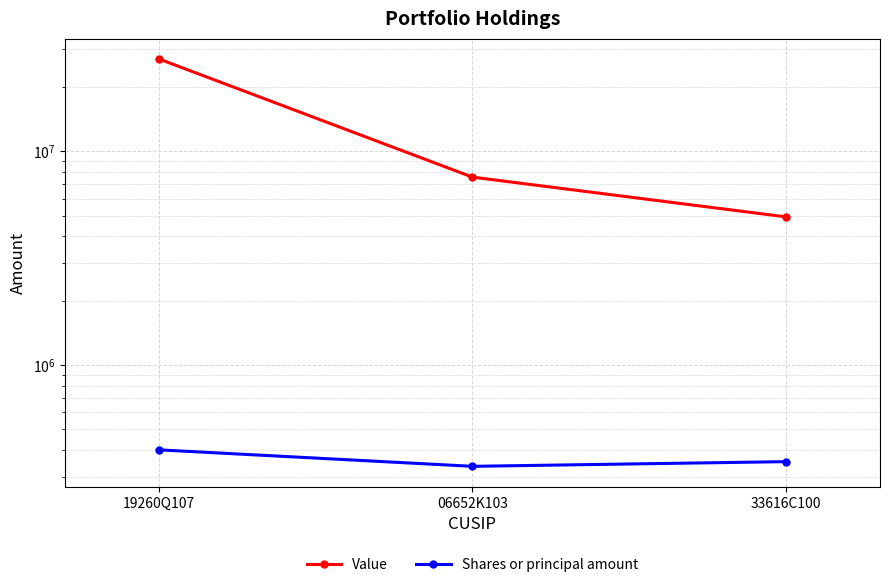

How many lines are shown in the chart?

2